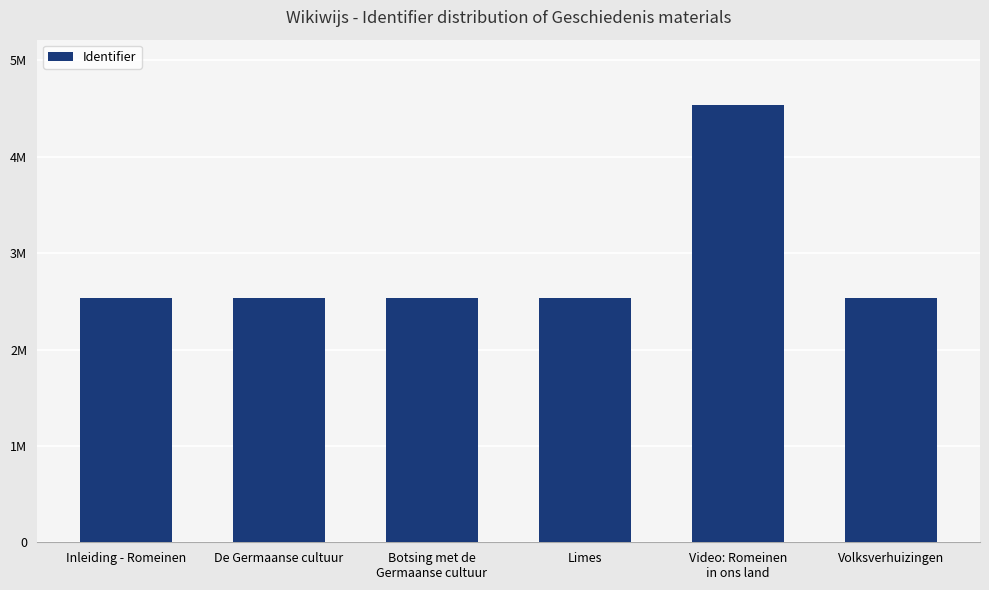

Does the chart contain any negative values?

No